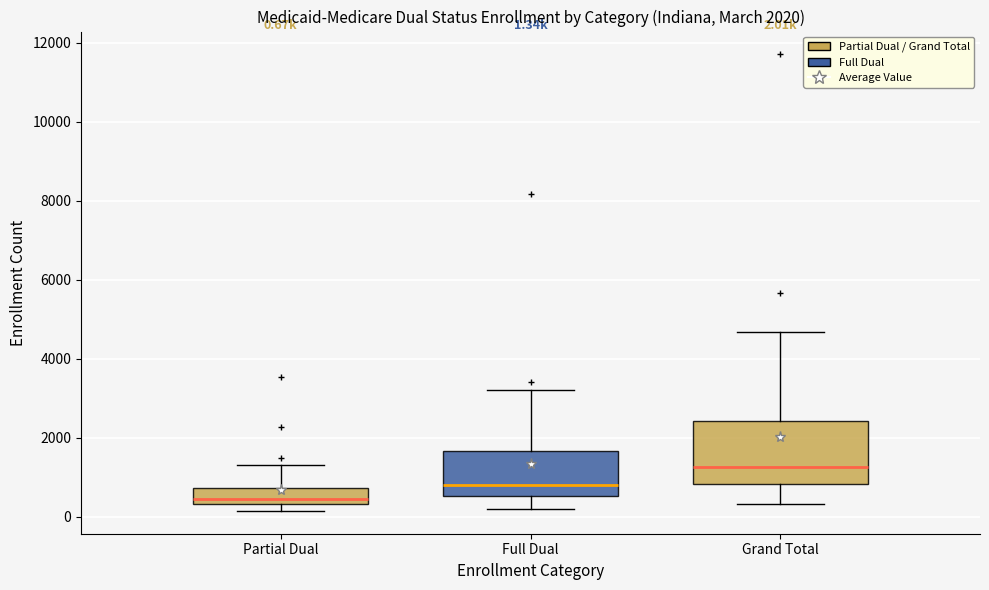

Comparing the boxes themselves (not the whiskers), which one is the tallest?

Grand Total